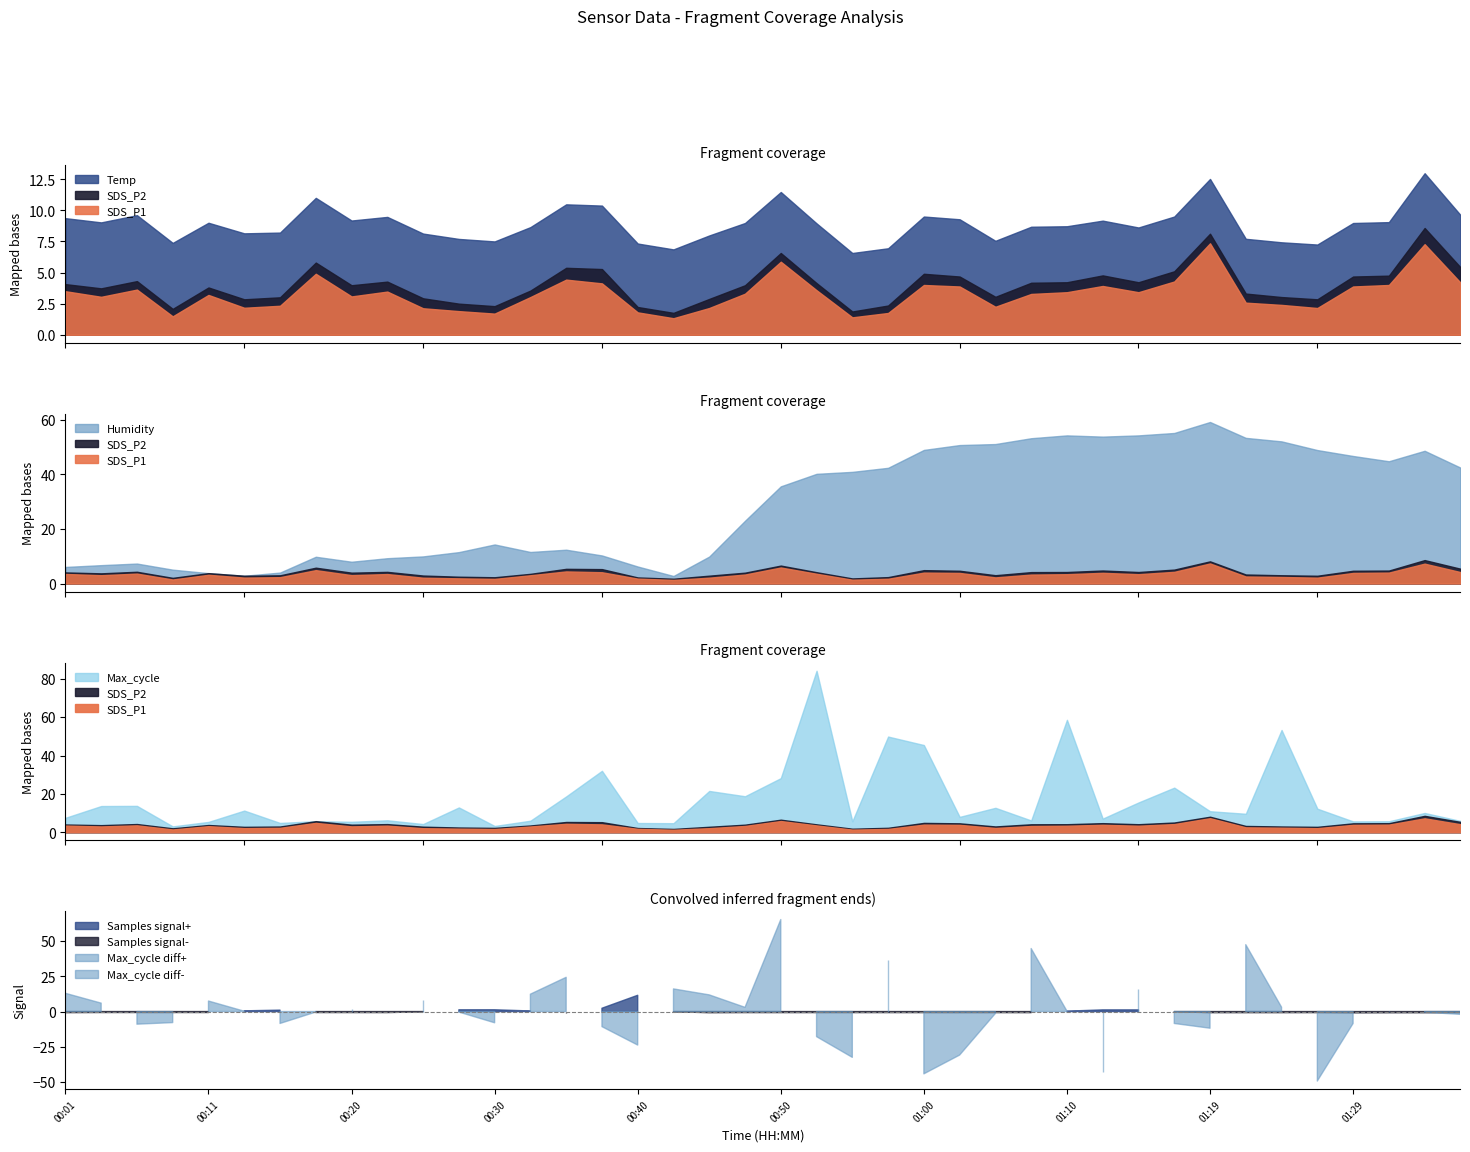

What is the sum of the Temp values at 01:27 and 01:22?

8.8